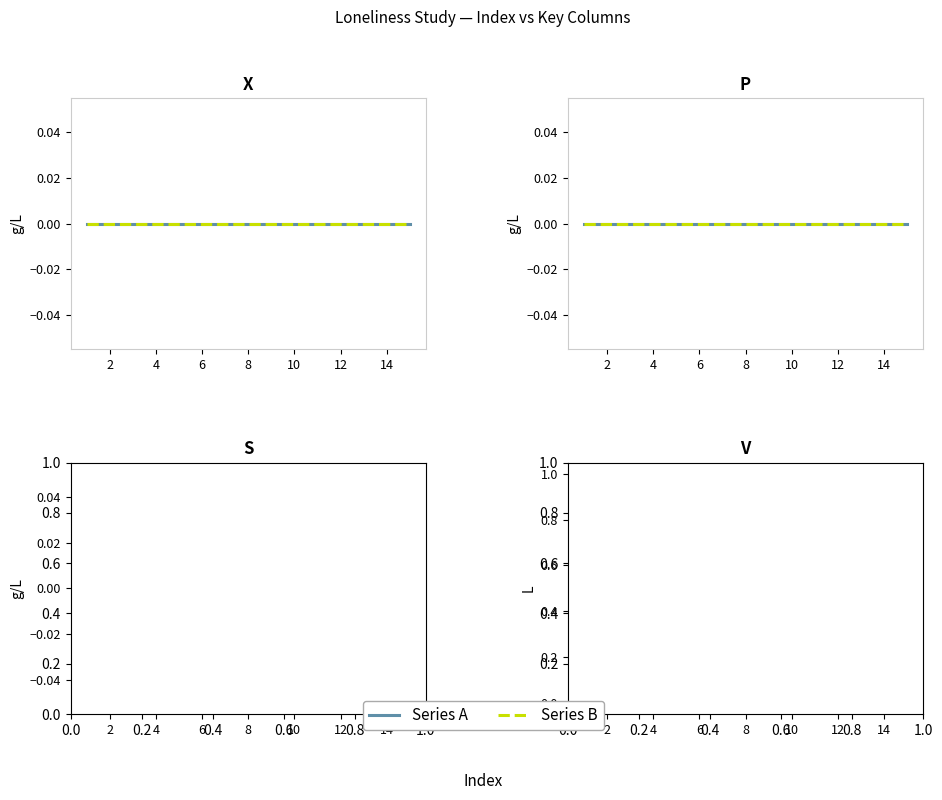

How many lines are shown in the chart?

2